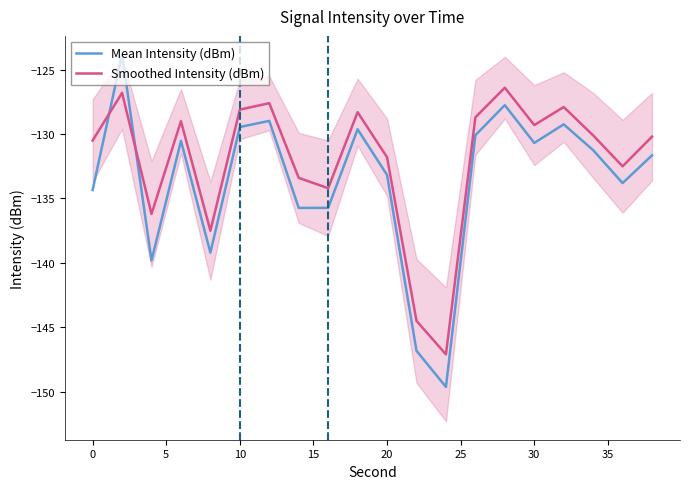

What is the sum of all Smoothed Intensity (dBm) values?

-2640.1